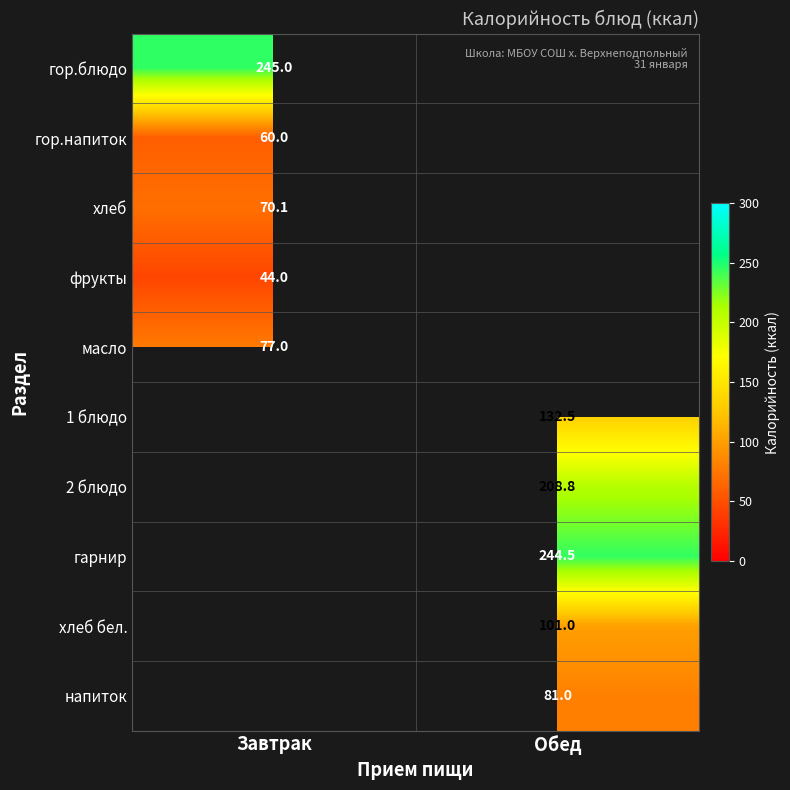

How many data points does each series have?

2